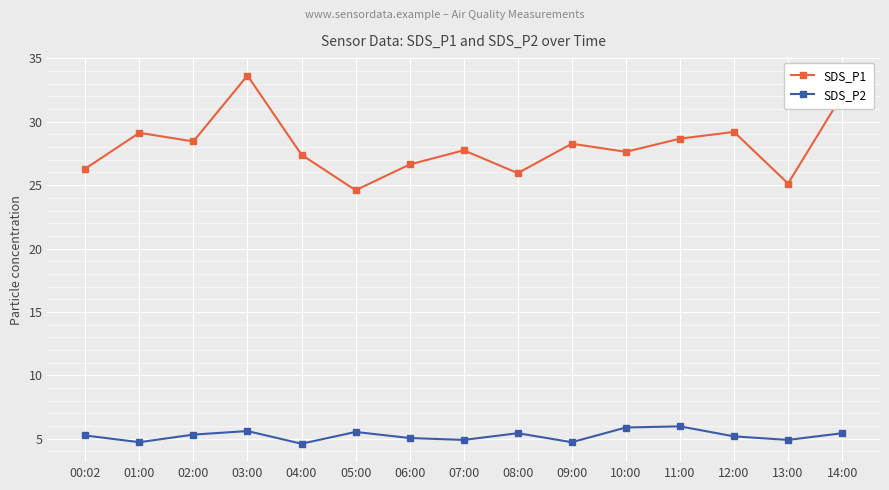

What is the difference between the SDS_P1 values at 07:00 and 11:00?

0.9